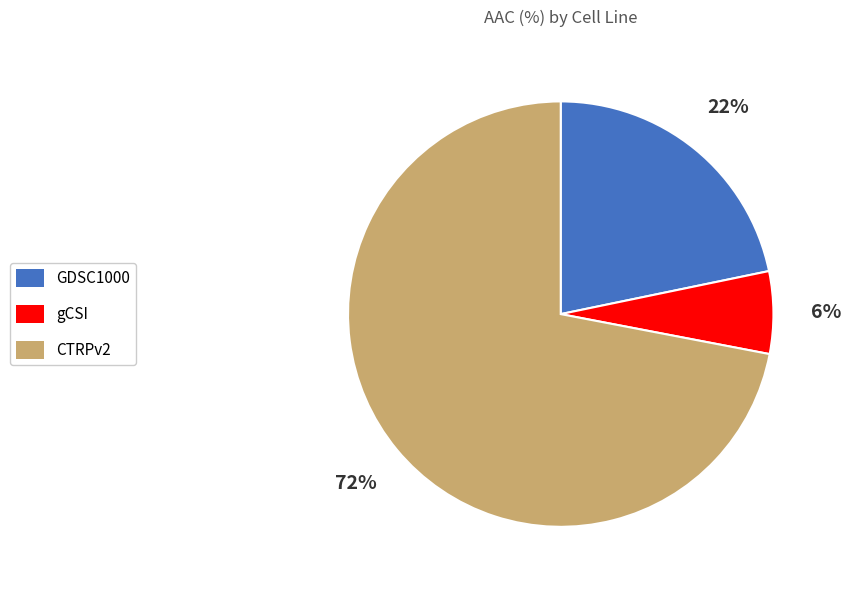

Does GDSC1000 represent more than half of the total?

No